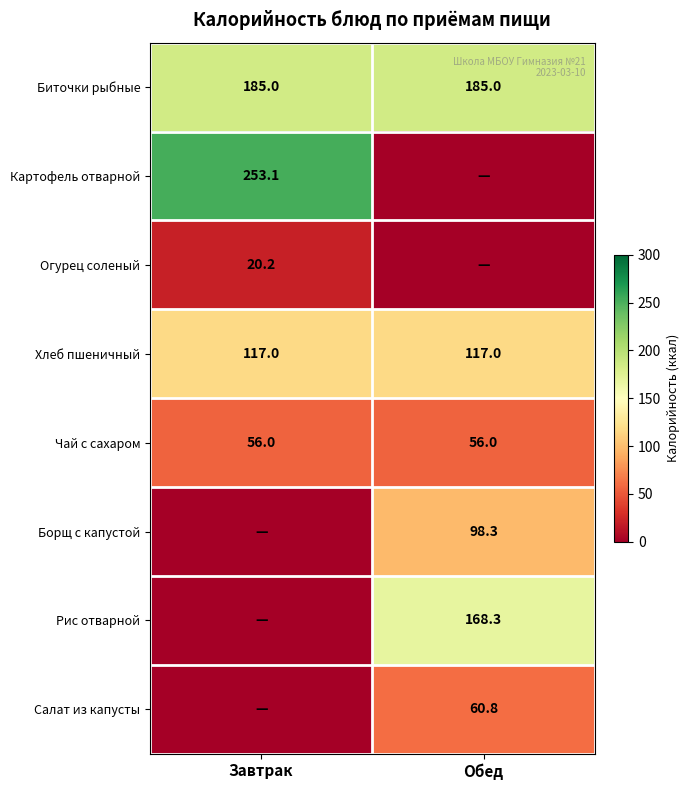

What is the average value of the Хлеб пшеничный series?

117.0